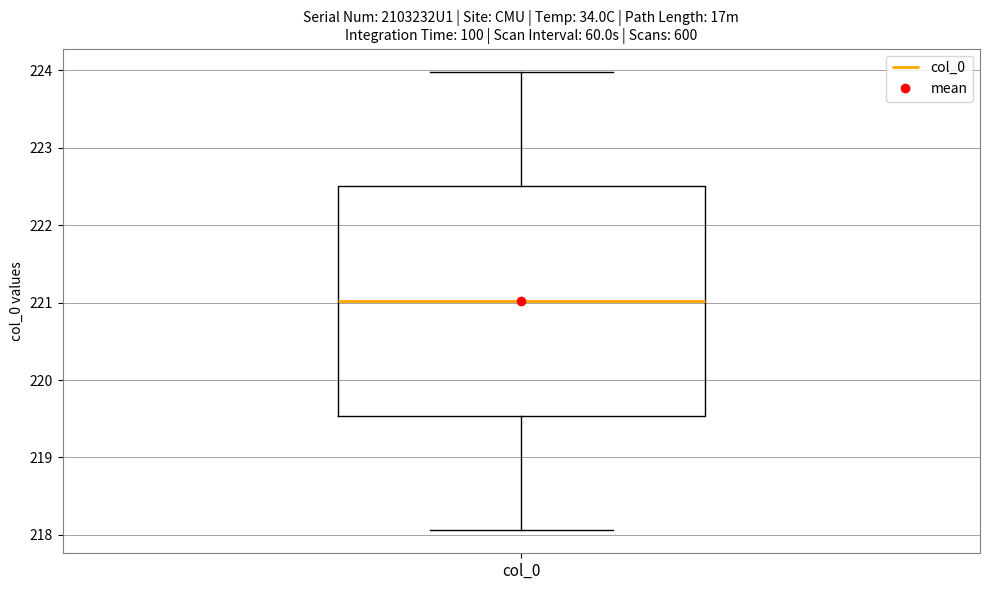

Transcribe this box plot: give where the median line is, the range the box spans, and where the two whiskers end, as read against the y-axis. The values are not printed on the chart, so give them approximately, as read against the axis.

median 221.0, box 219.5 to 222.5, whiskers 218.1 to 224.0